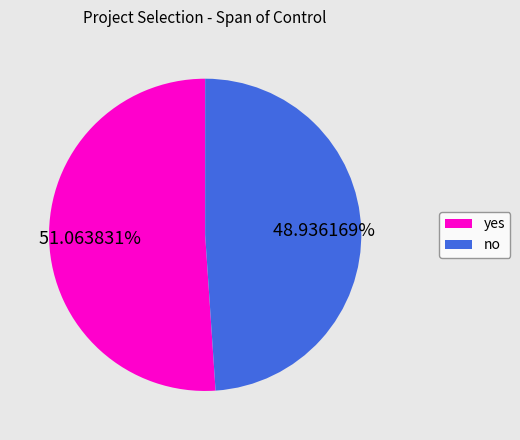

How many segments does this pie chart have?

2